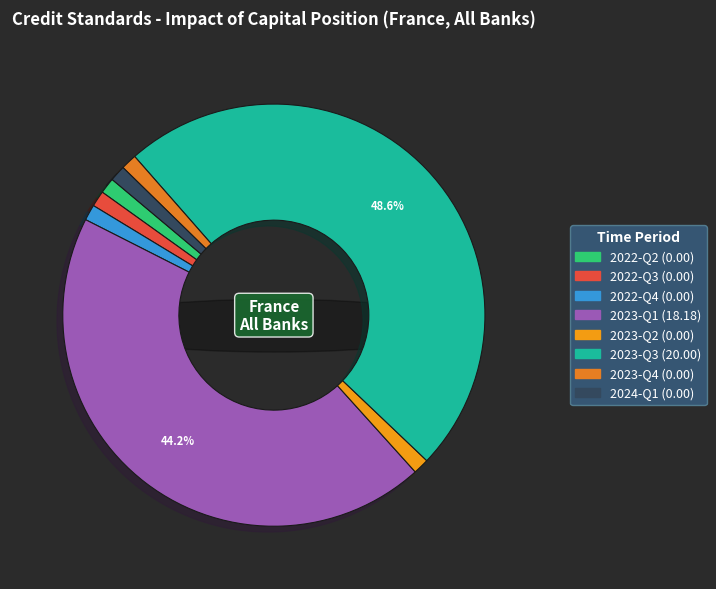

How much of the chart is everything except 2022-Q2?

100.0%